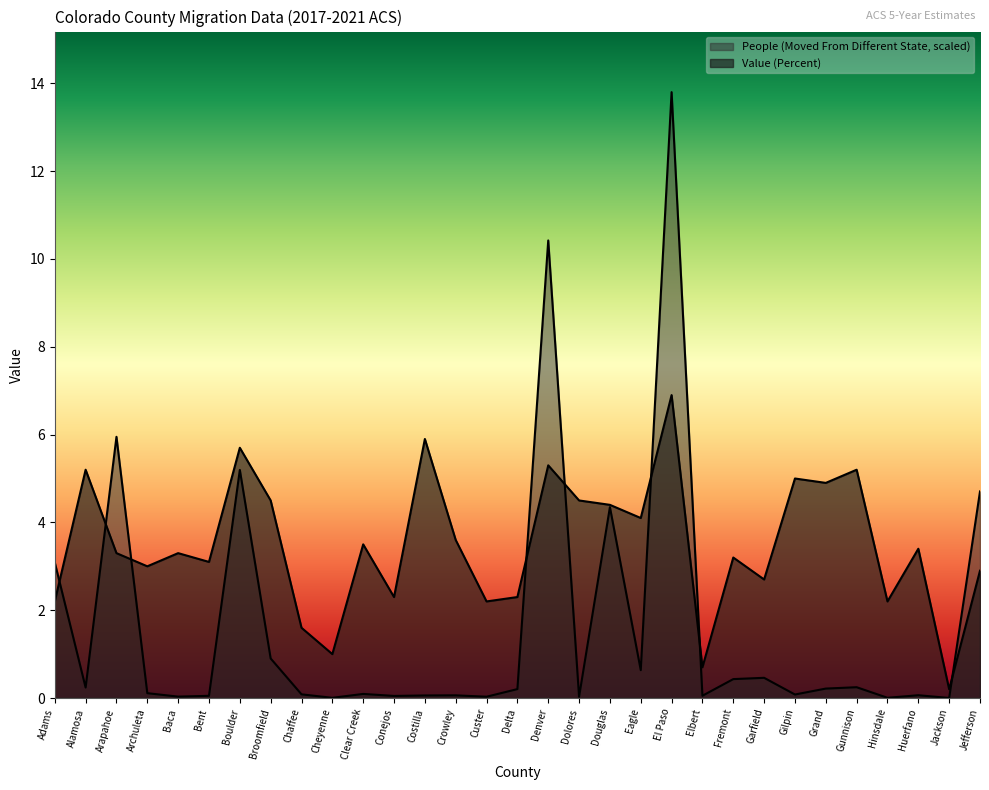

What is the total value across all series at Jackson?

0.2